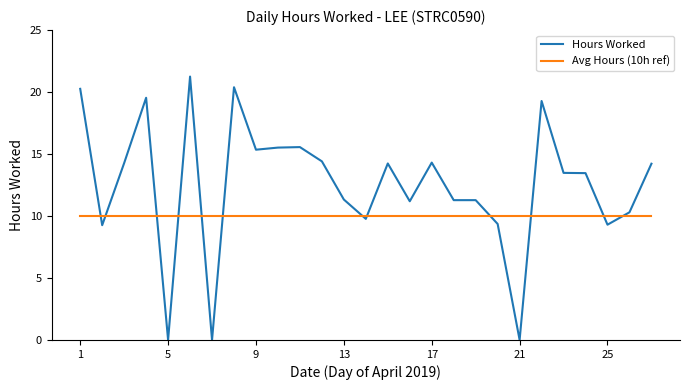

List the series in order of their peak value, lowest first.

Avg Hours (10h ref), Hours Worked